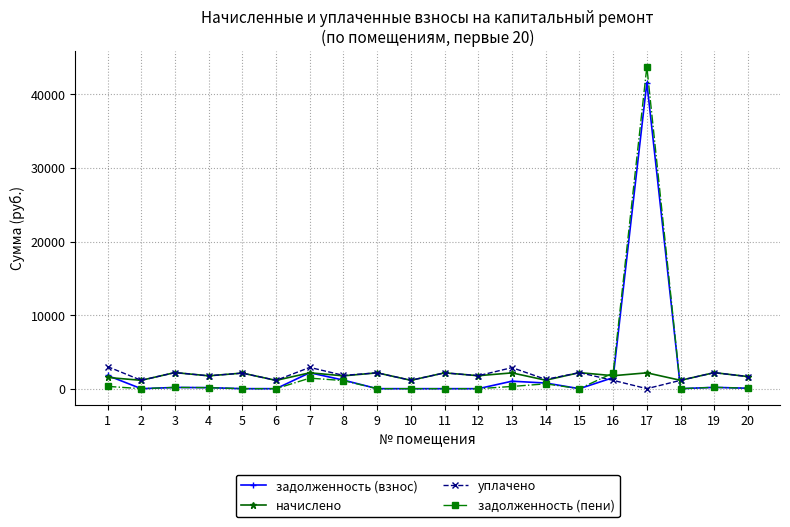

What is the sum of all задолженность (взнос) values?

50542.4